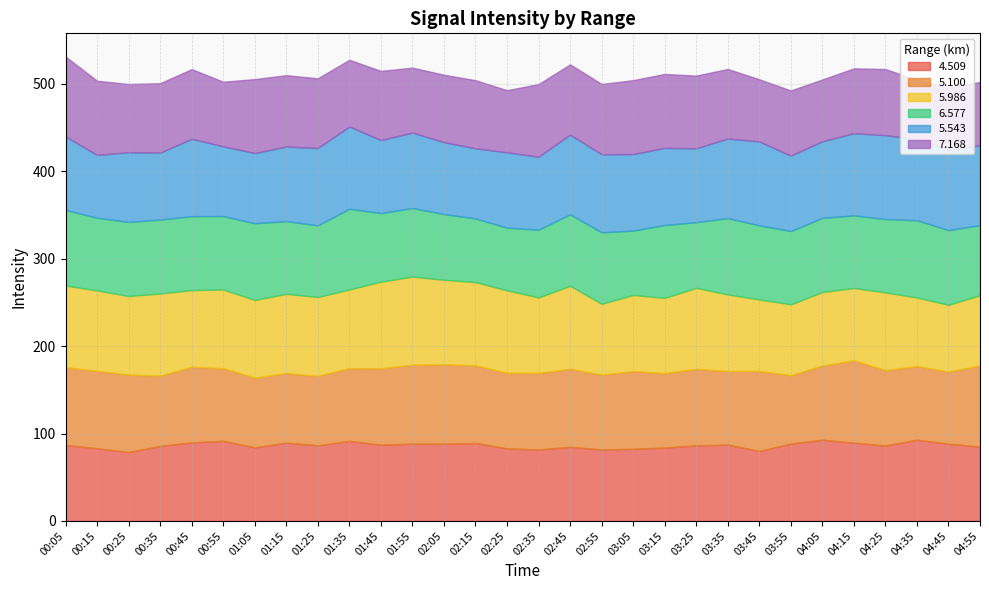

How many lines are shown in the chart?

6